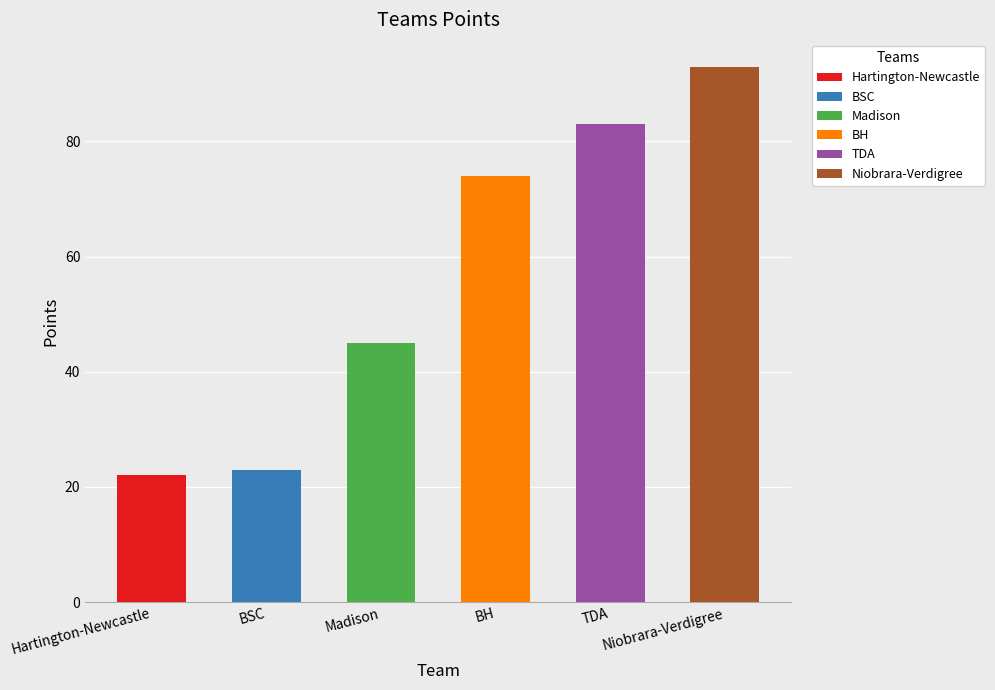

List the labels in order of value, largest first.

Niobrara-Verdigree, TDA, BH, Madison, BSC, Hartington-Newcastle